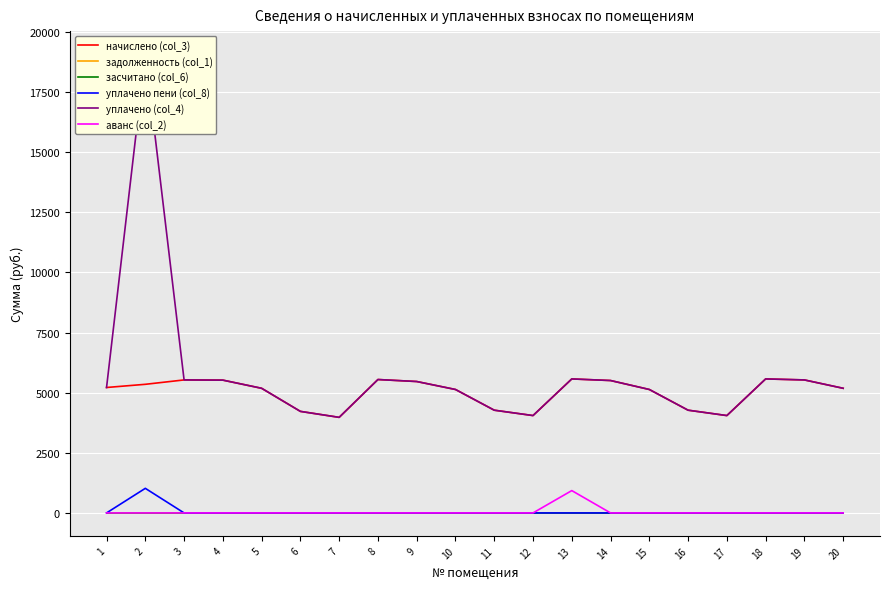

What is the difference between the maximum and second lowest values in the уплачено (col_4) series?

15033.9